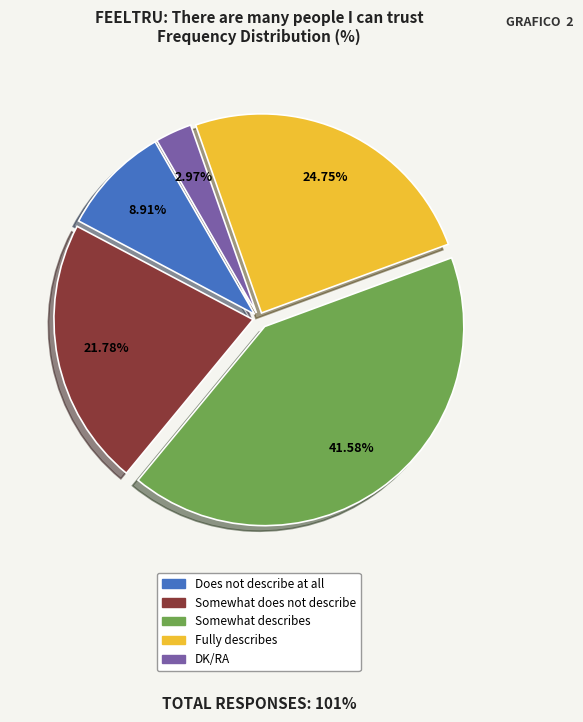

Is the sum of DK/RA and Fully describes greater than half?

No